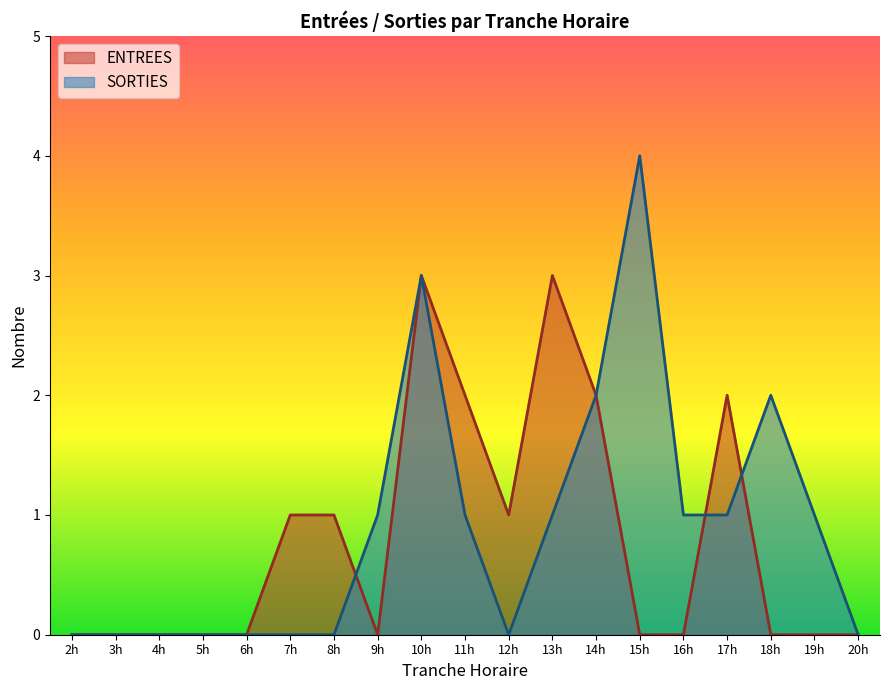

Reading left to right, what are all the values shown in this chart?

ENTREES: 0	0	0	0	0	1	1	0	3	2	1	3	2	0	0	2	0	0	0
SORTIES: 0	0	0	0	0	0	0	1	3	1	0	1	2	4	1	1	2	1	0